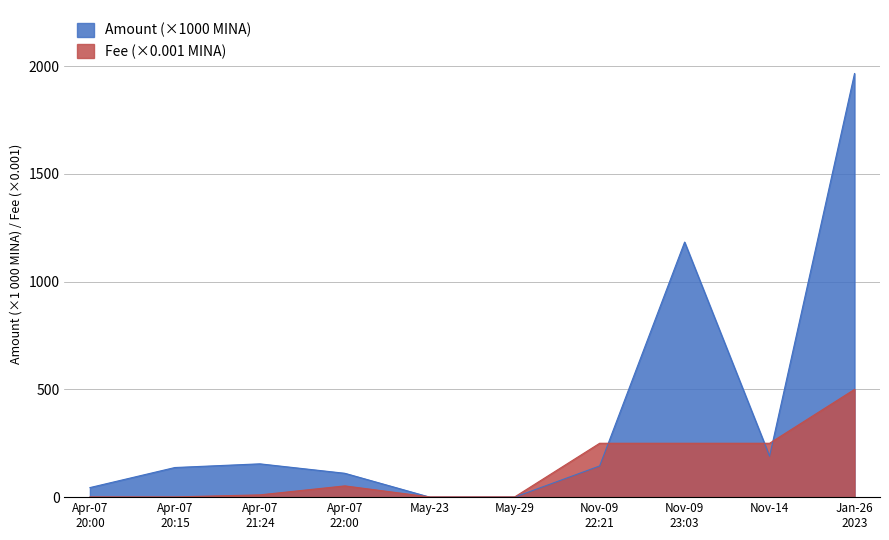

Which series has the largest total across all categories?

Amount (×1000 MINA)